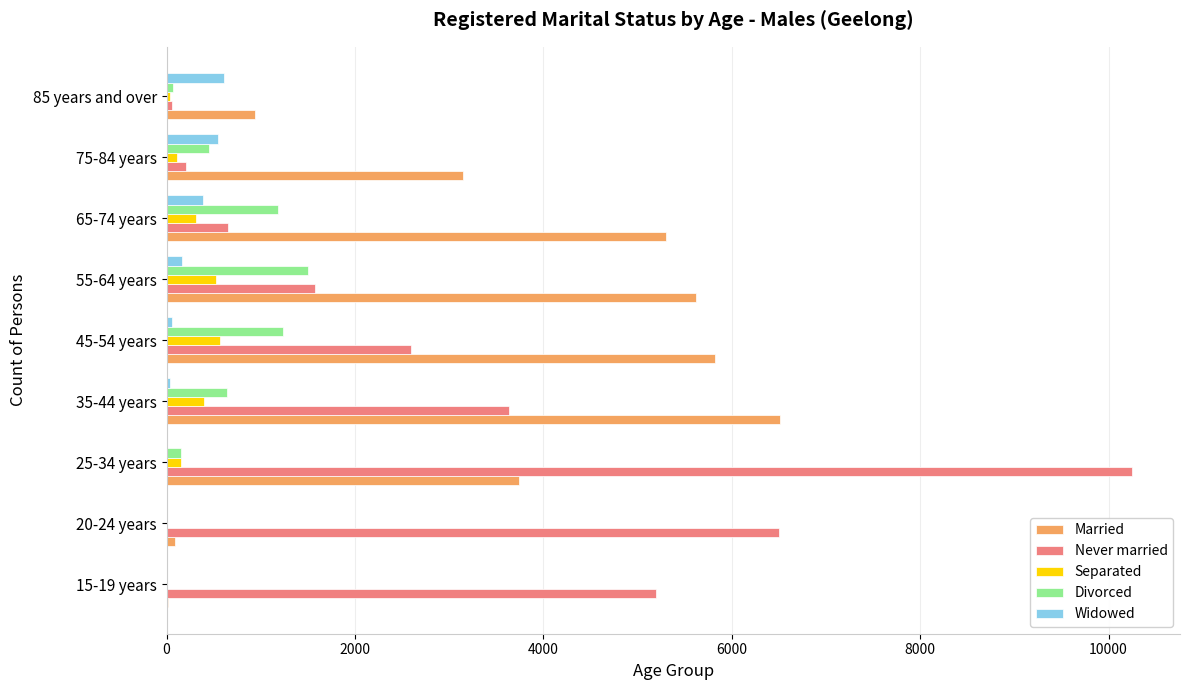

Between 35-44 years and 85 years and over, which series saw the biggest shift?

Married